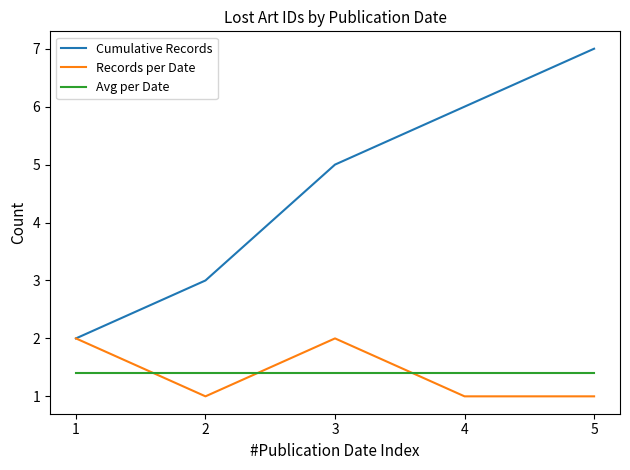

What is the lowest value of the Records per Date series?

1.0